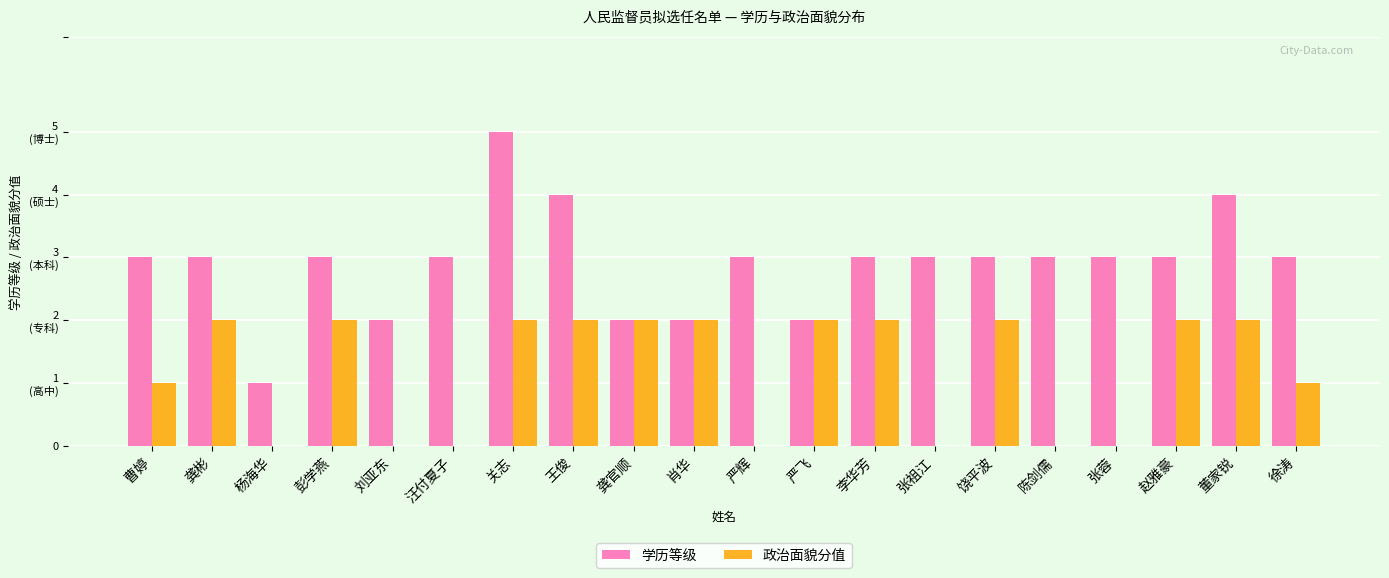

What is the total value across all series at 杨海华?

1